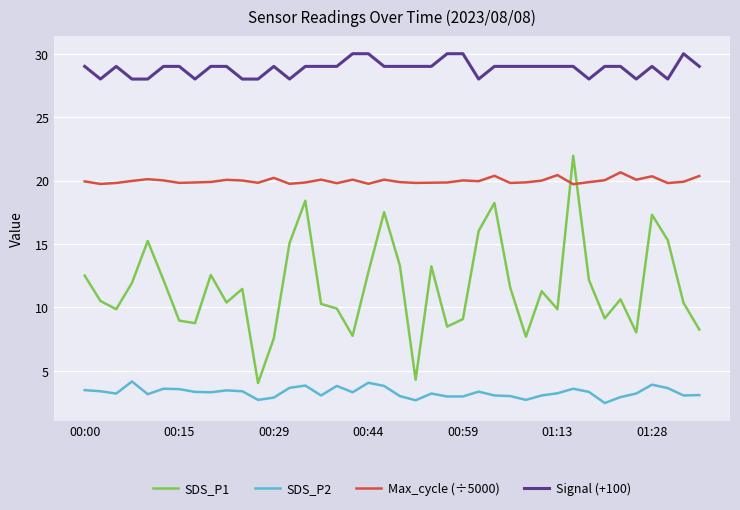

What is the lowest value of the SDS_P1 series?

4.0